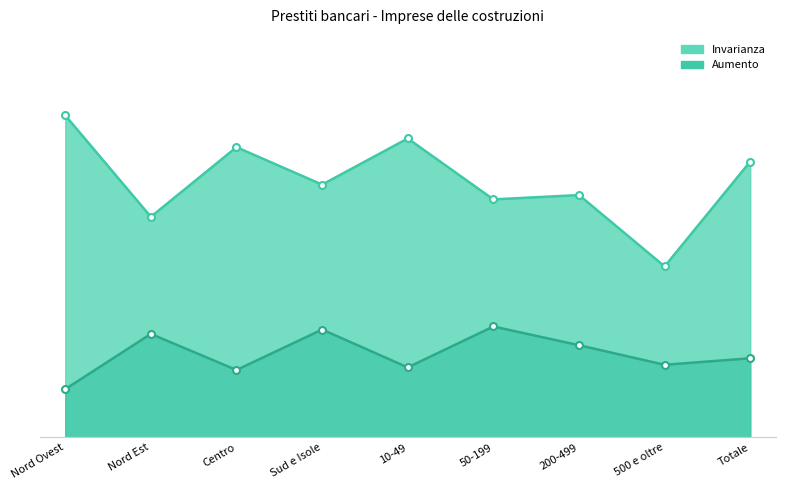

Which category has the lowest value in the Invarianza series?

500 e oltre